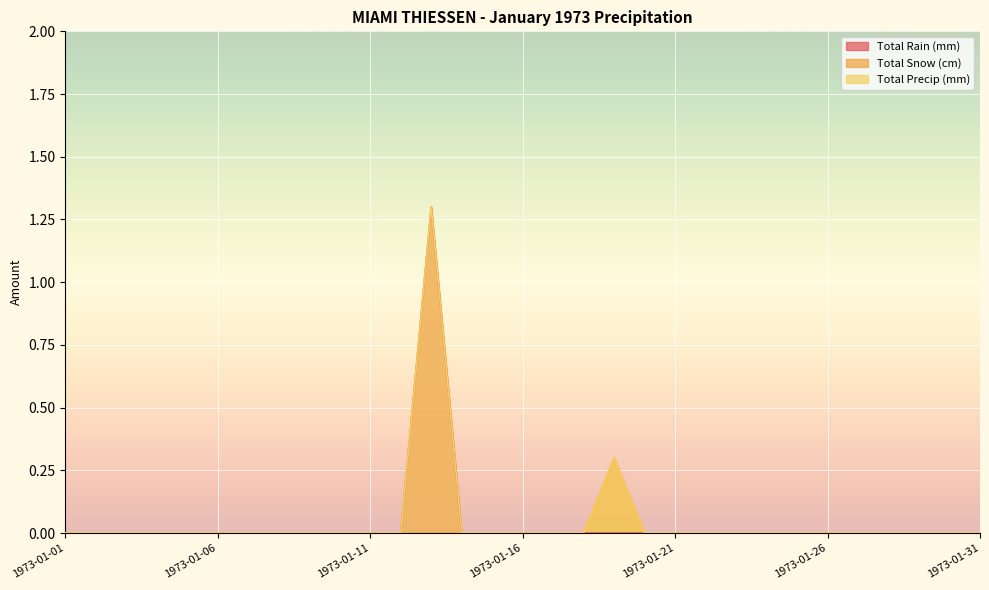

True or false: Total Snow (cm) has more than 0 points higher than both neighbors.

True